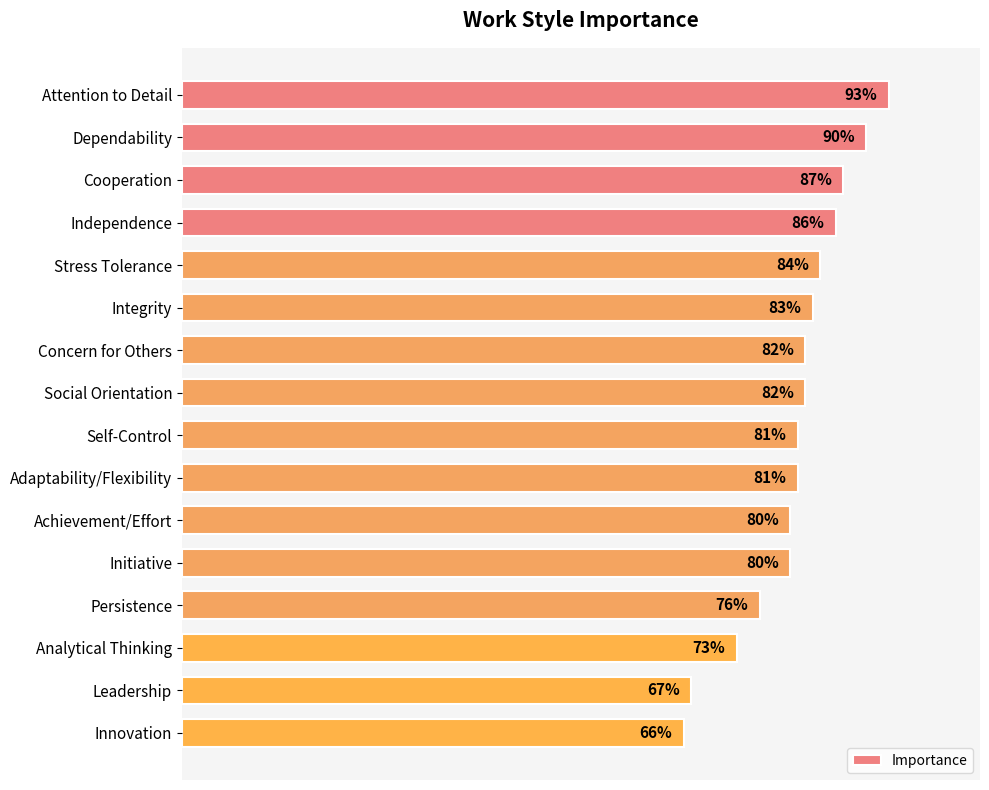

Are the bars horizontal?

Yes